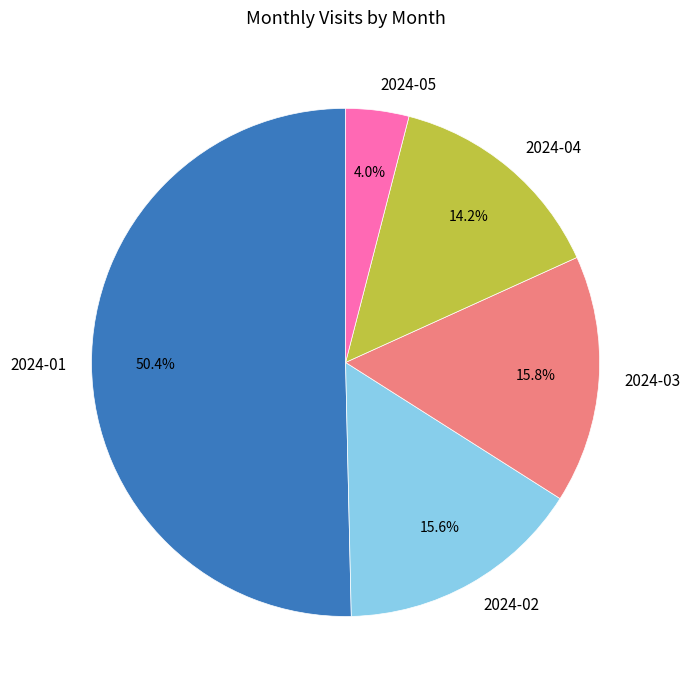

Which category has the biggest portion of the pie?

2024-01